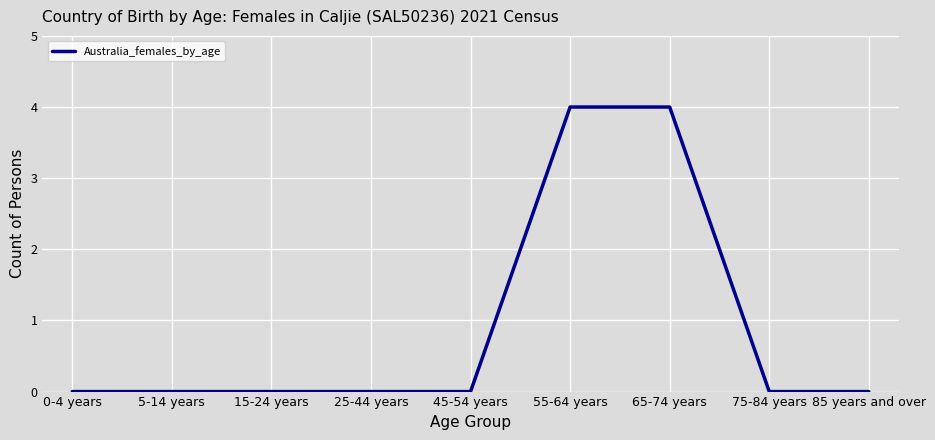

Is this an area chart (filled region under the line)?

No